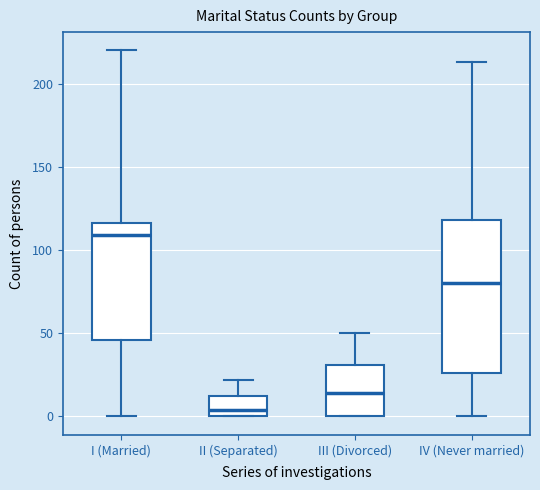

Where does the upper whisker of the box for I (Married) end on the y-axis? The values are not printed on the chart, so give them approximately, as read against the axis.

220